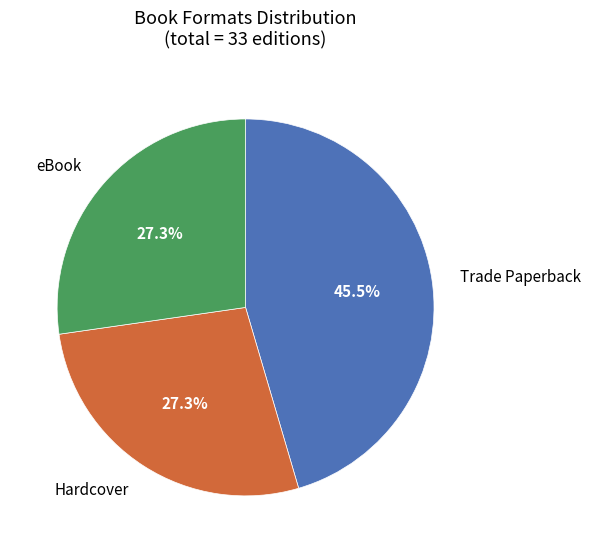

Does any single category account for the majority?

No